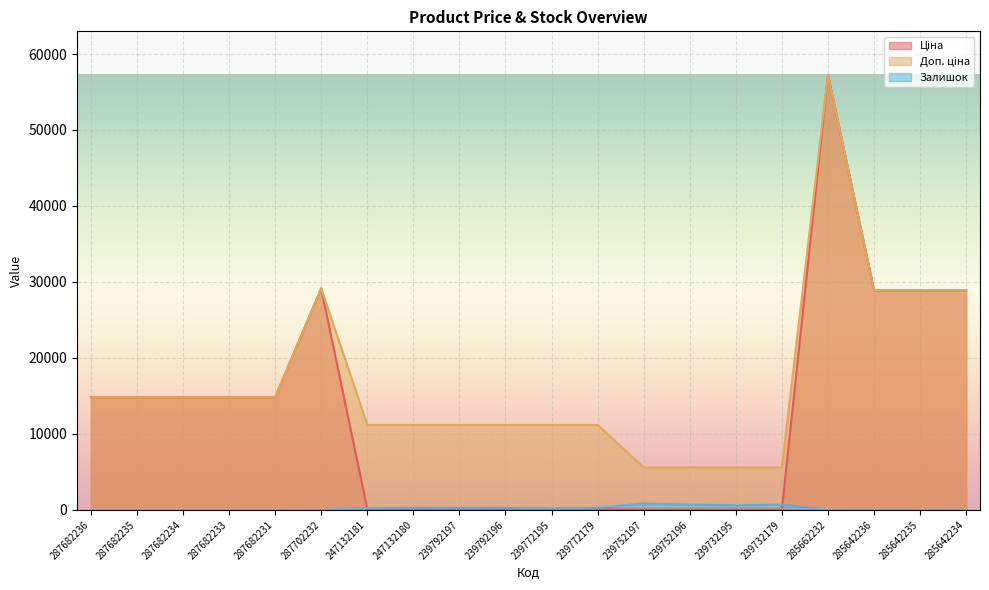

At which category does Доп. ціна reach its first local peak?

287702232